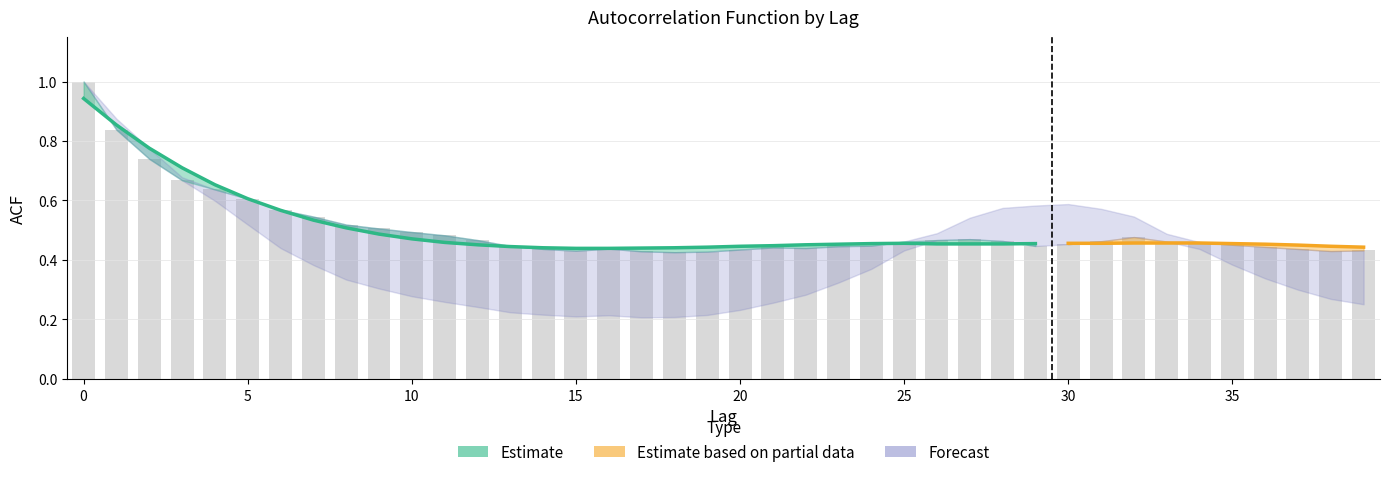

What is the sum of all acf_shown_smooth values?

20.2